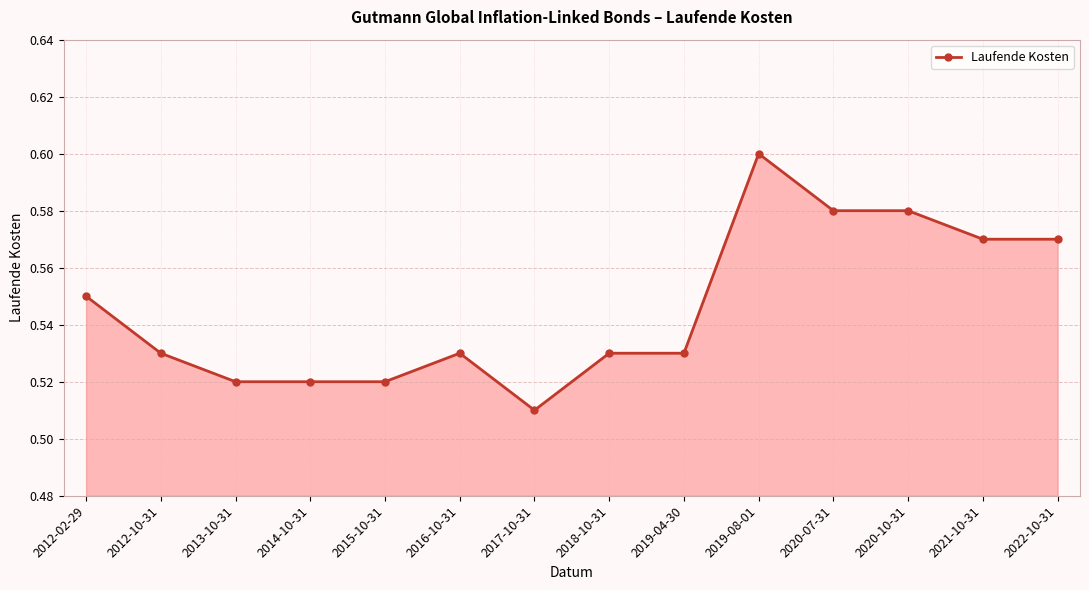

What is the difference between the maximum and minimum values?

0.1